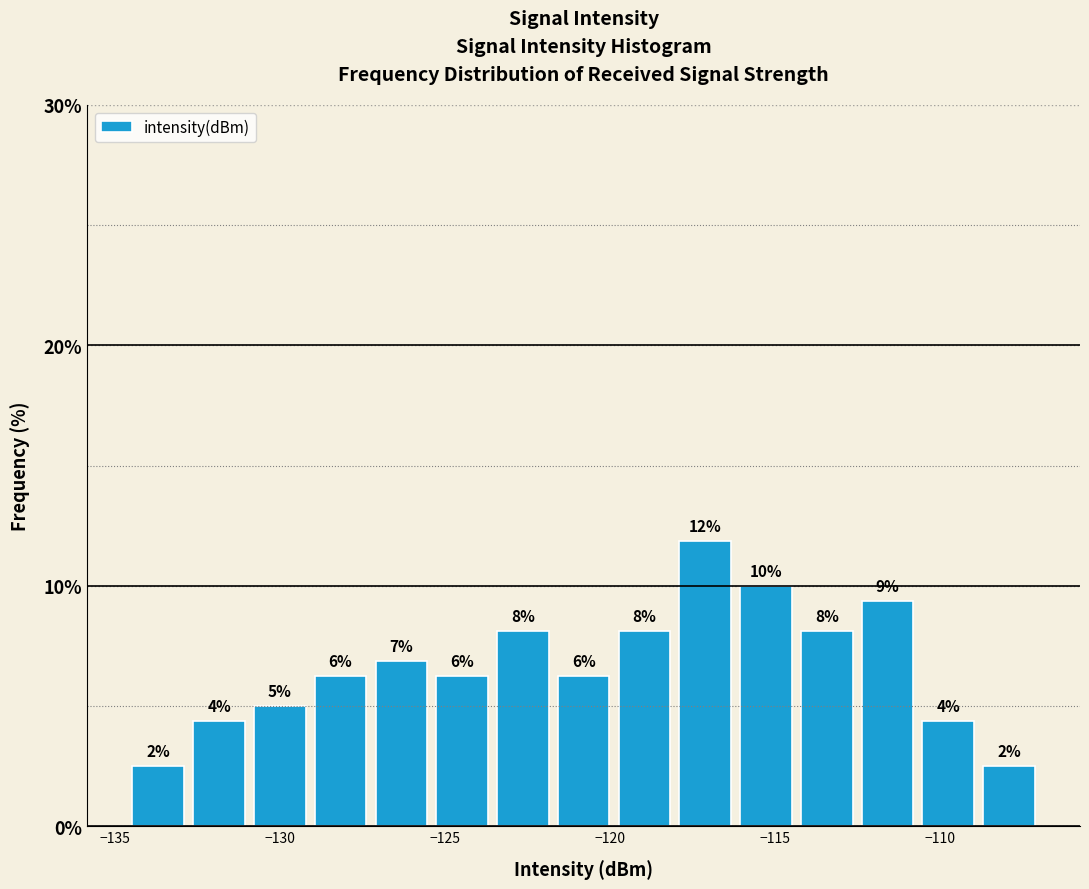

Around what value on the x-axis is the tallest bar? Give the approximate position of its centre, as read against the axis.

-117.0